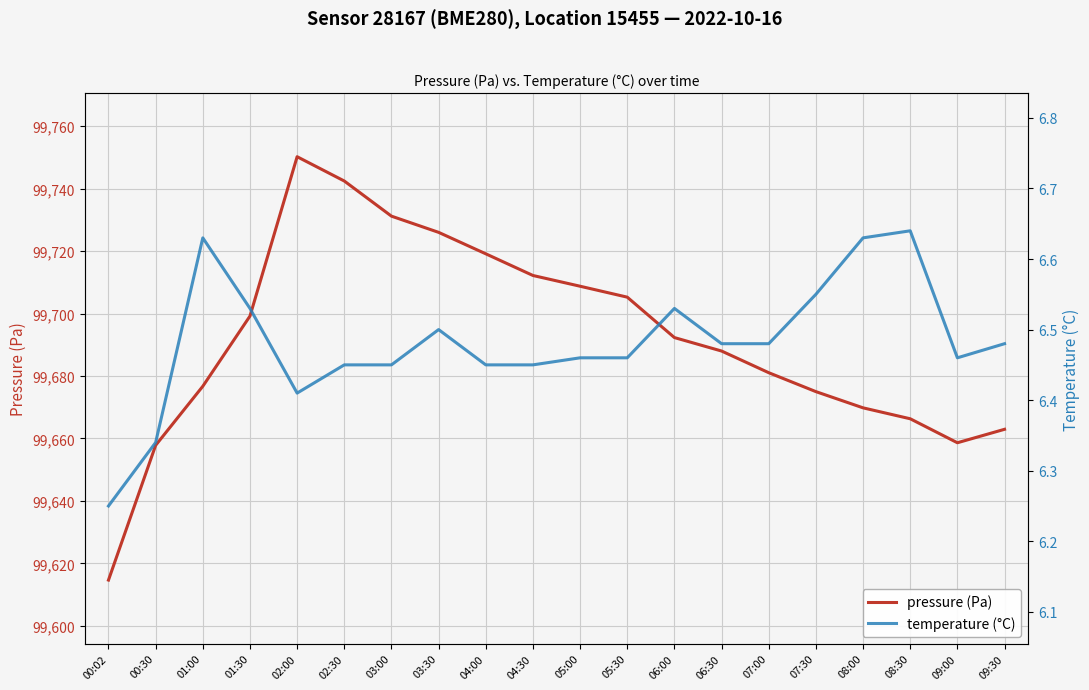

What is the value of the temperature (°C) point at the 6th from the left?

6.5